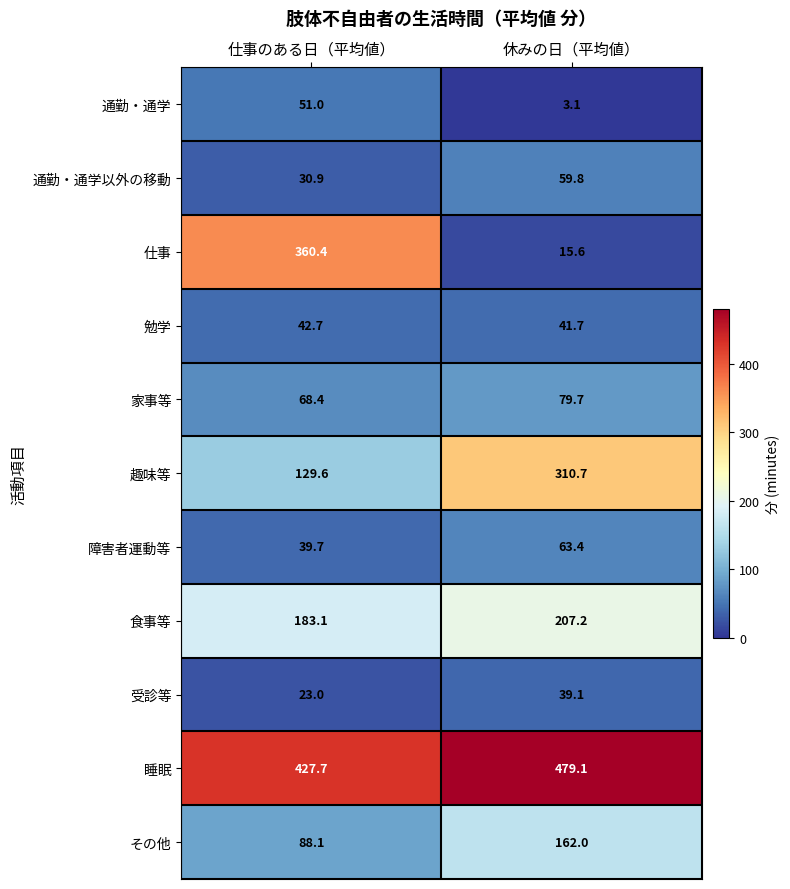

At which label does 受診等 first exceed 39?

休みの日（平均値）